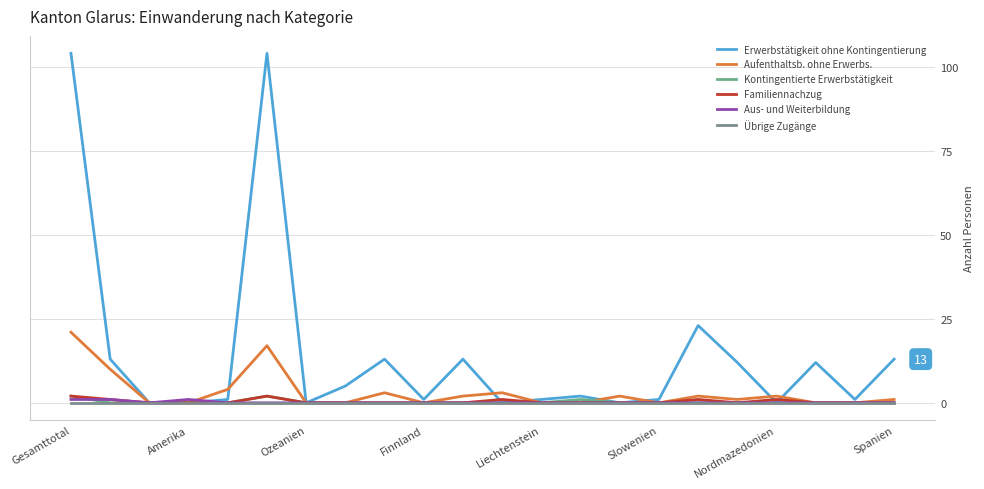

Which series has the largest range (max minus min)?

Erwerbstätigkeit ohne Kontingentierung